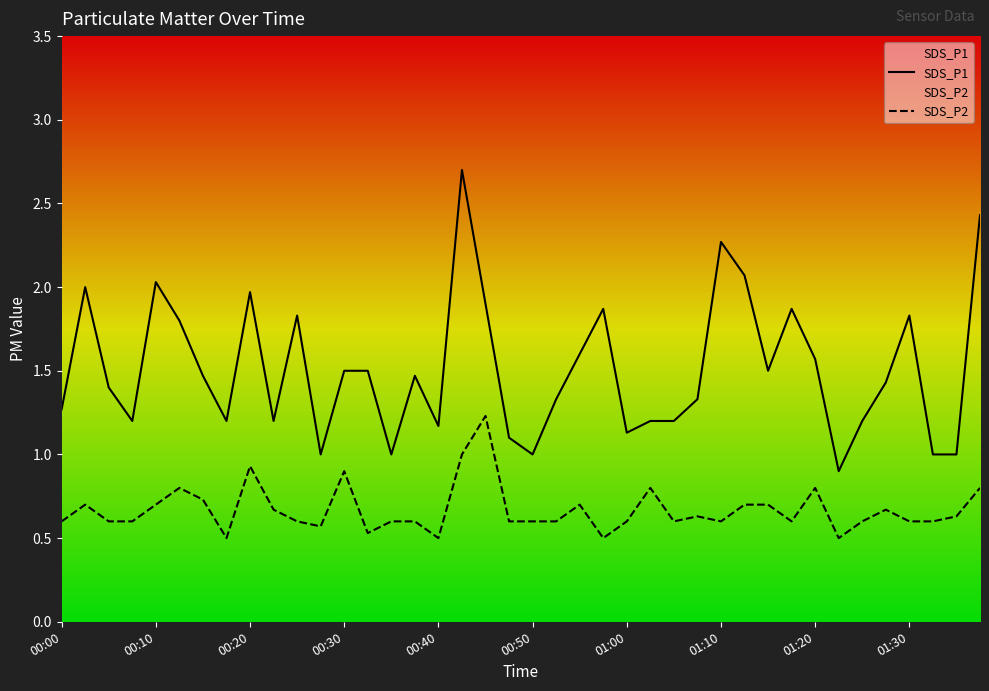

Rank the series by their average value, from lowest to highest.

SDS_P2, SDS_P1